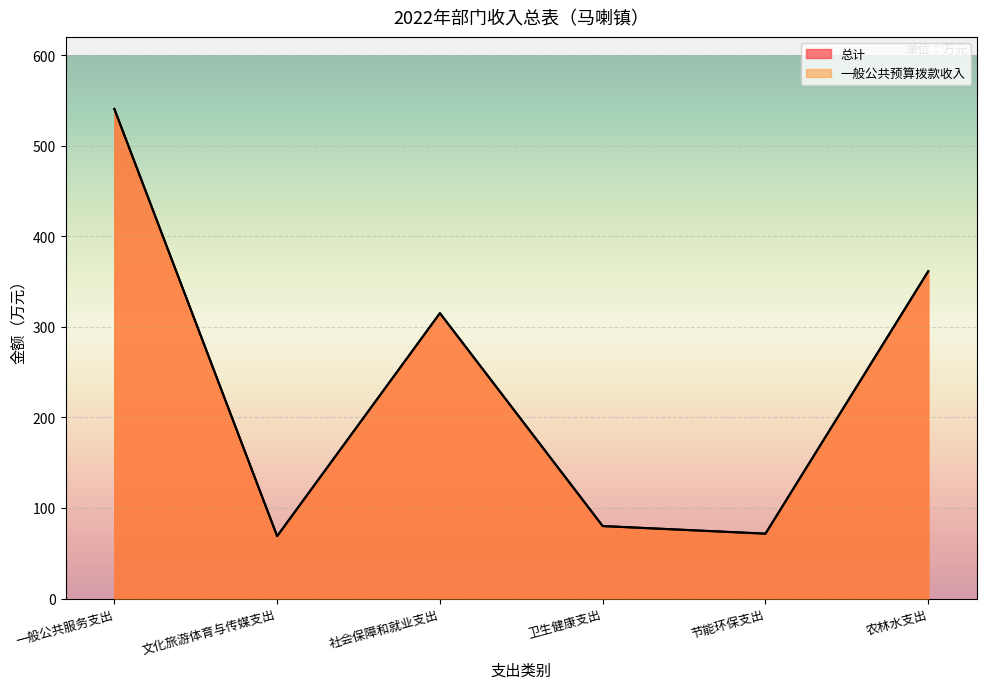

Between 社会保障和就业支出 and 一般公共服务支出, which is larger?

一般公共服务支出